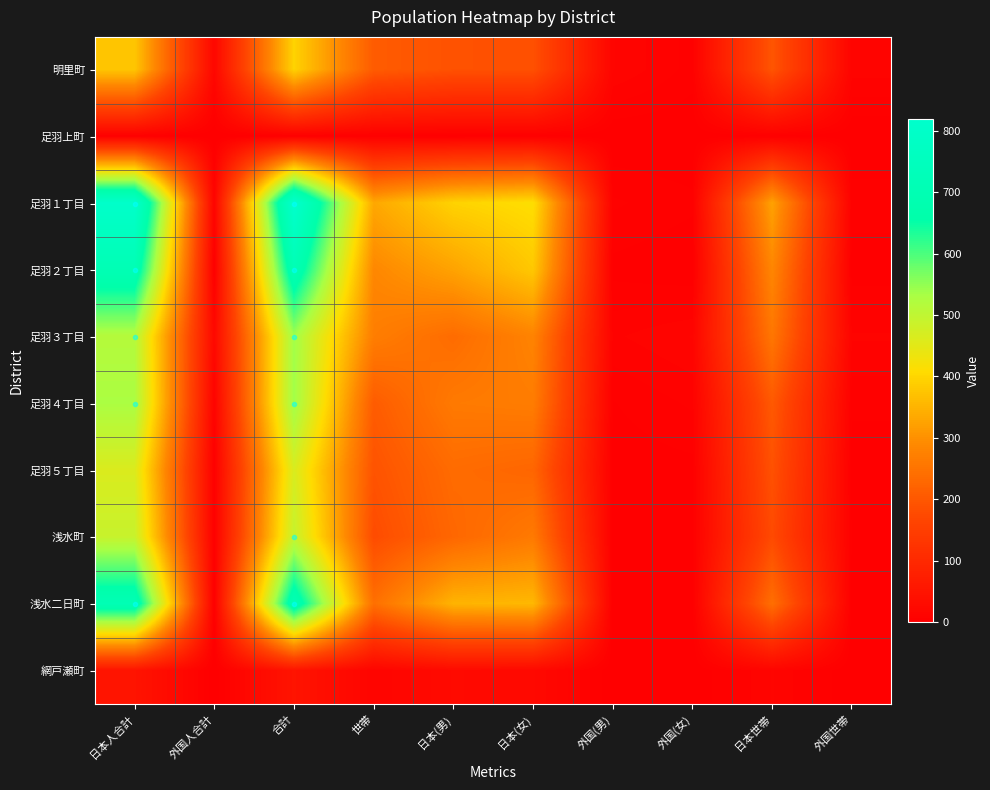

Reading left to right, list all the values displayed in this chart.

明里町: 日本人合計=377	外国人合計=18	合計=395	世帯=208	日本(男)=189	日本(女)=188	外国(男)=13	外国(女)=5	日本世帯=195	外国世帯=11
足羽上町: 日本人合計=2	外国人合計=0	合計=2	世帯=2	日本(男)=0	日本(女)=2	外国(男)=0	外国(女)=0	日本世帯=2	外国世帯=0
足羽１丁目: 日本人合計=808	外国人合計=11	合計=819	世帯=333	日本(男)=395	日本(女)=413	外国(男)=7	外国(女)=4	日本世帯=325	外国世帯=5
足羽２丁目: 日本人合計=706	外国人合計=2	合計=708	世帯=286	日本(男)=326	日本(女)=380	外国(男)=2	外国(女)=0	日本世帯=284	外国世帯=1
足羽３丁目: 日本人合計=516	外国人合計=22	合計=538	世帯=269	日本(男)=237	日本(女)=279	外国(男)=9	外国(女)=13	日本世帯=256	外国世帯=10
足羽４丁目: 日本人合計=529	外国人合計=10	合計=539	世帯=208	日本(男)=262	日本(女)=267	外国(男)=3	外国(女)=7	日本世帯=203	外国世帯=4
足羽５丁目: 日本人合計=462	外国人合計=3	合計=465	世帯=192	日本(男)=236	日本(女)=226	外国(男)=1	外国(女)=2	日本世帯=189	外国世帯=1
浅水町: 日本人合計=490	外国人合計=3	合計=493	世帯=179	日本(男)=228	日本(女)=262	外国(男)=1	外国(女)=2	日本世帯=176	外国世帯=3
浅水二日町: 日本人合計=708	外国人合計=2	合計=710	世帯=244	日本(男)=351	日本(女)=357	外国(男)=1	外国(女)=1	日本世帯=242	外国世帯=1
網戸瀬町: 日本人合計=49	外国人合計=0	合計=49	世帯=13	日本(男)=26	日本(女)=23	外国(男)=0	外国(女)=0	日本世帯=13	外国世帯=0